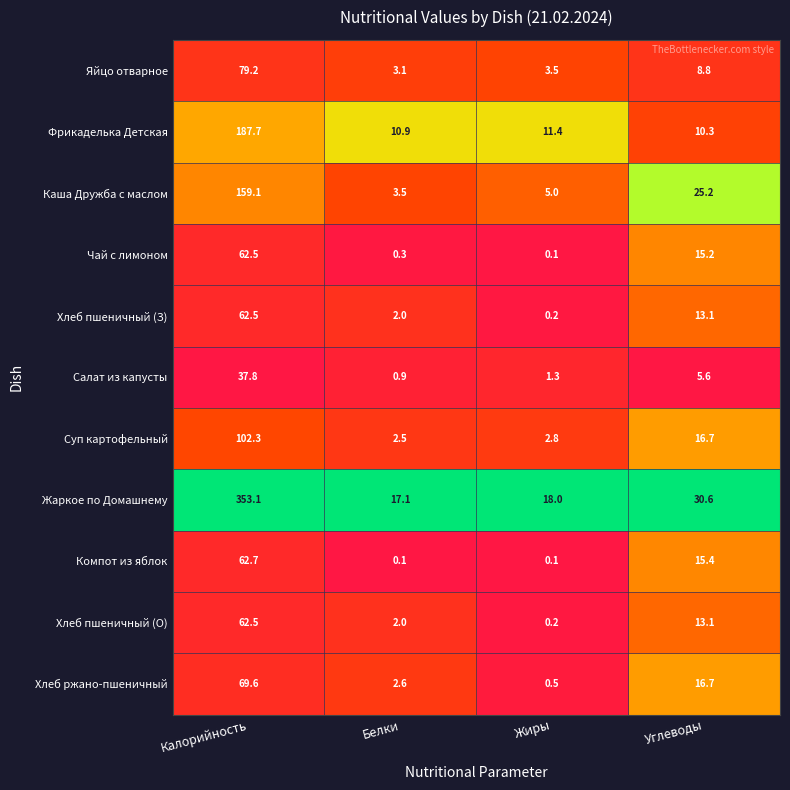

List the labels in order of Хлеб пшеничный (О) value, largest first.

Калорийность, Углеводы, Белки, Жиры